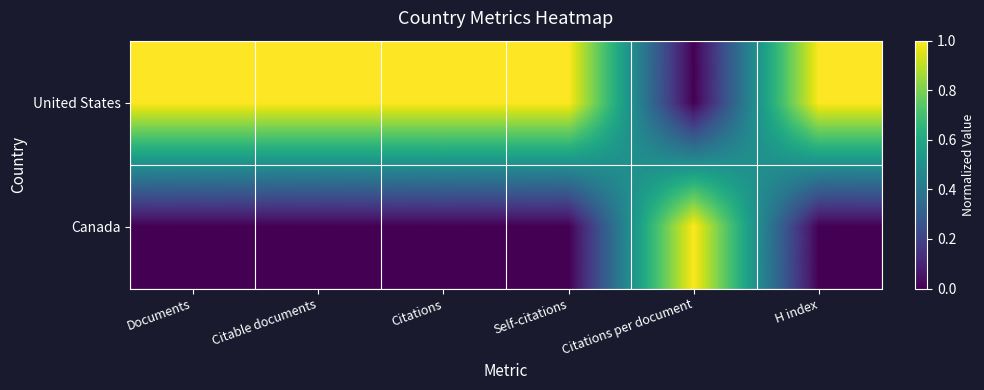

At which category is the sum across all series the highest?

Citations